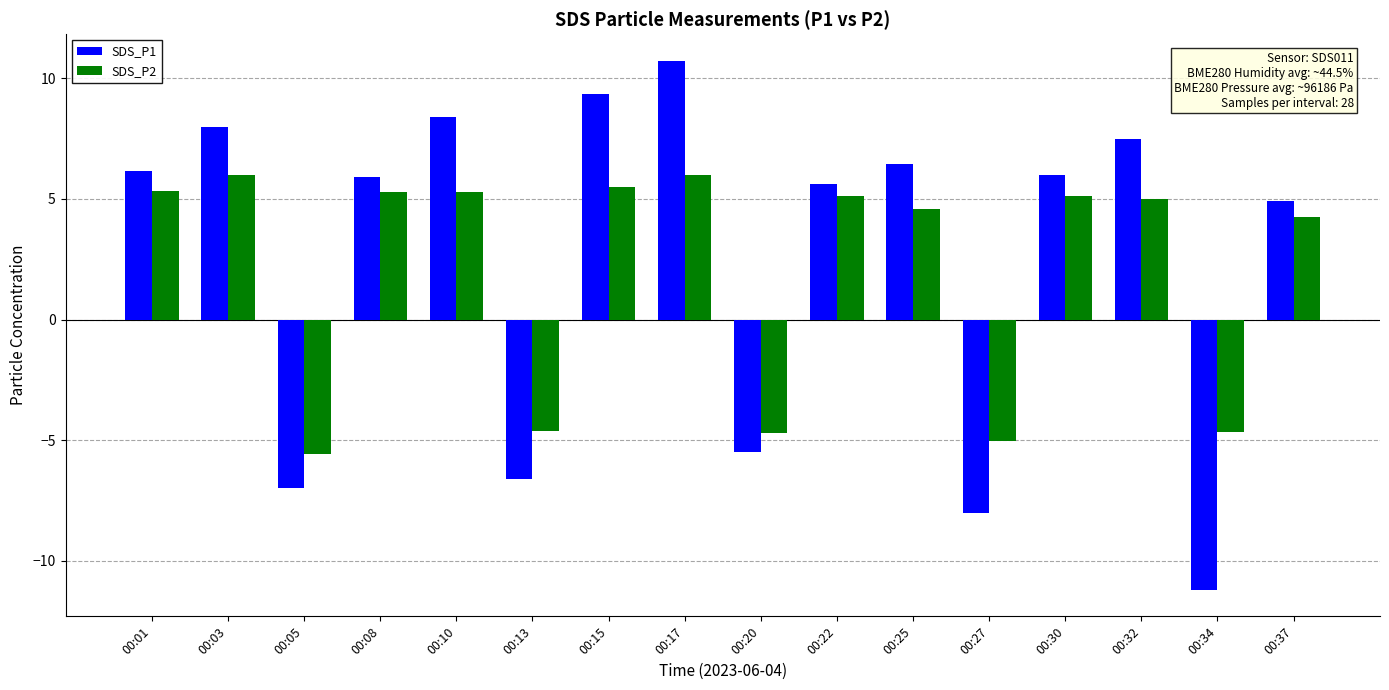

At which label is SDS_P2 closest to 0?

00:37